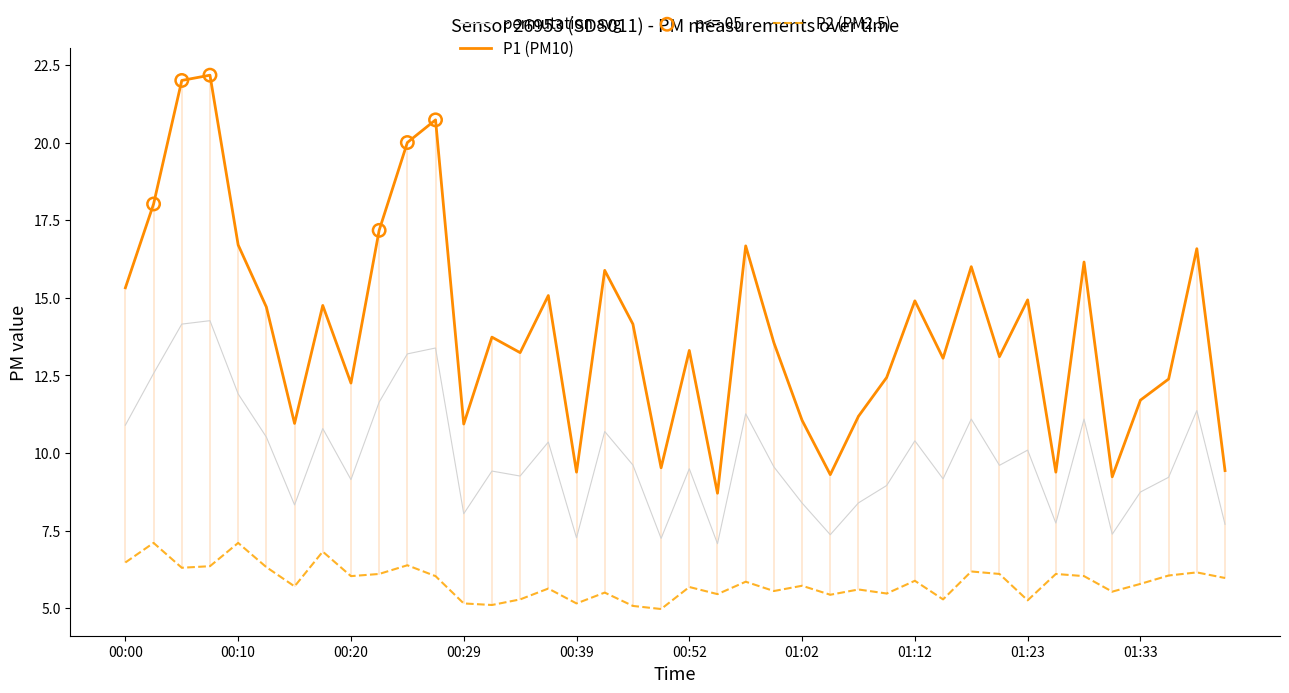

Which series has the largest total across all categories?

P1 (PM10)